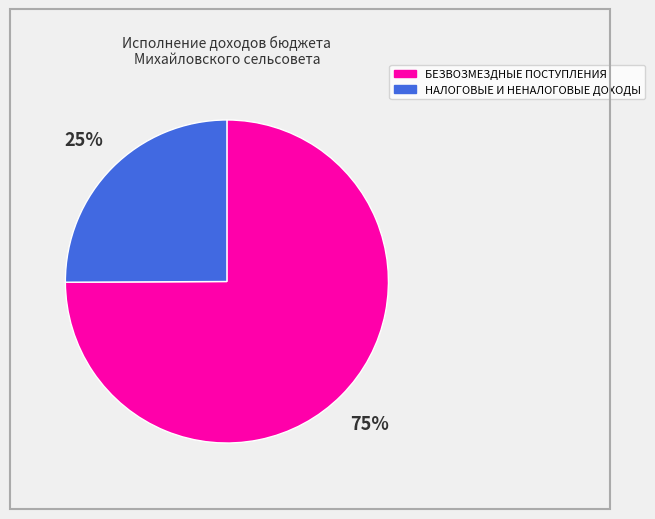

To the nearest percent, what is the difference between the largest and smallest slice percentages?

50%